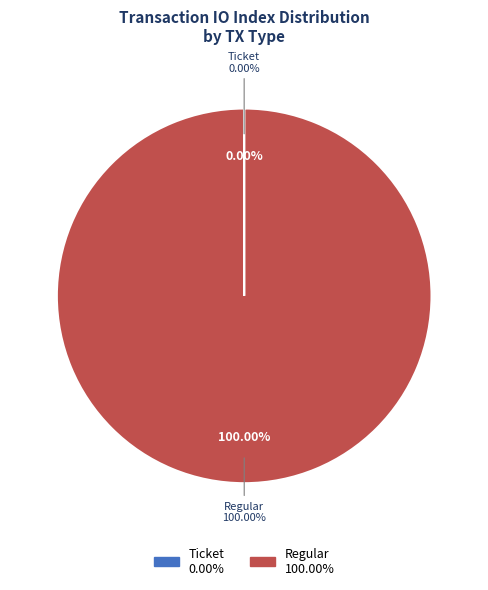

Which category accounts for the majority?

Regular